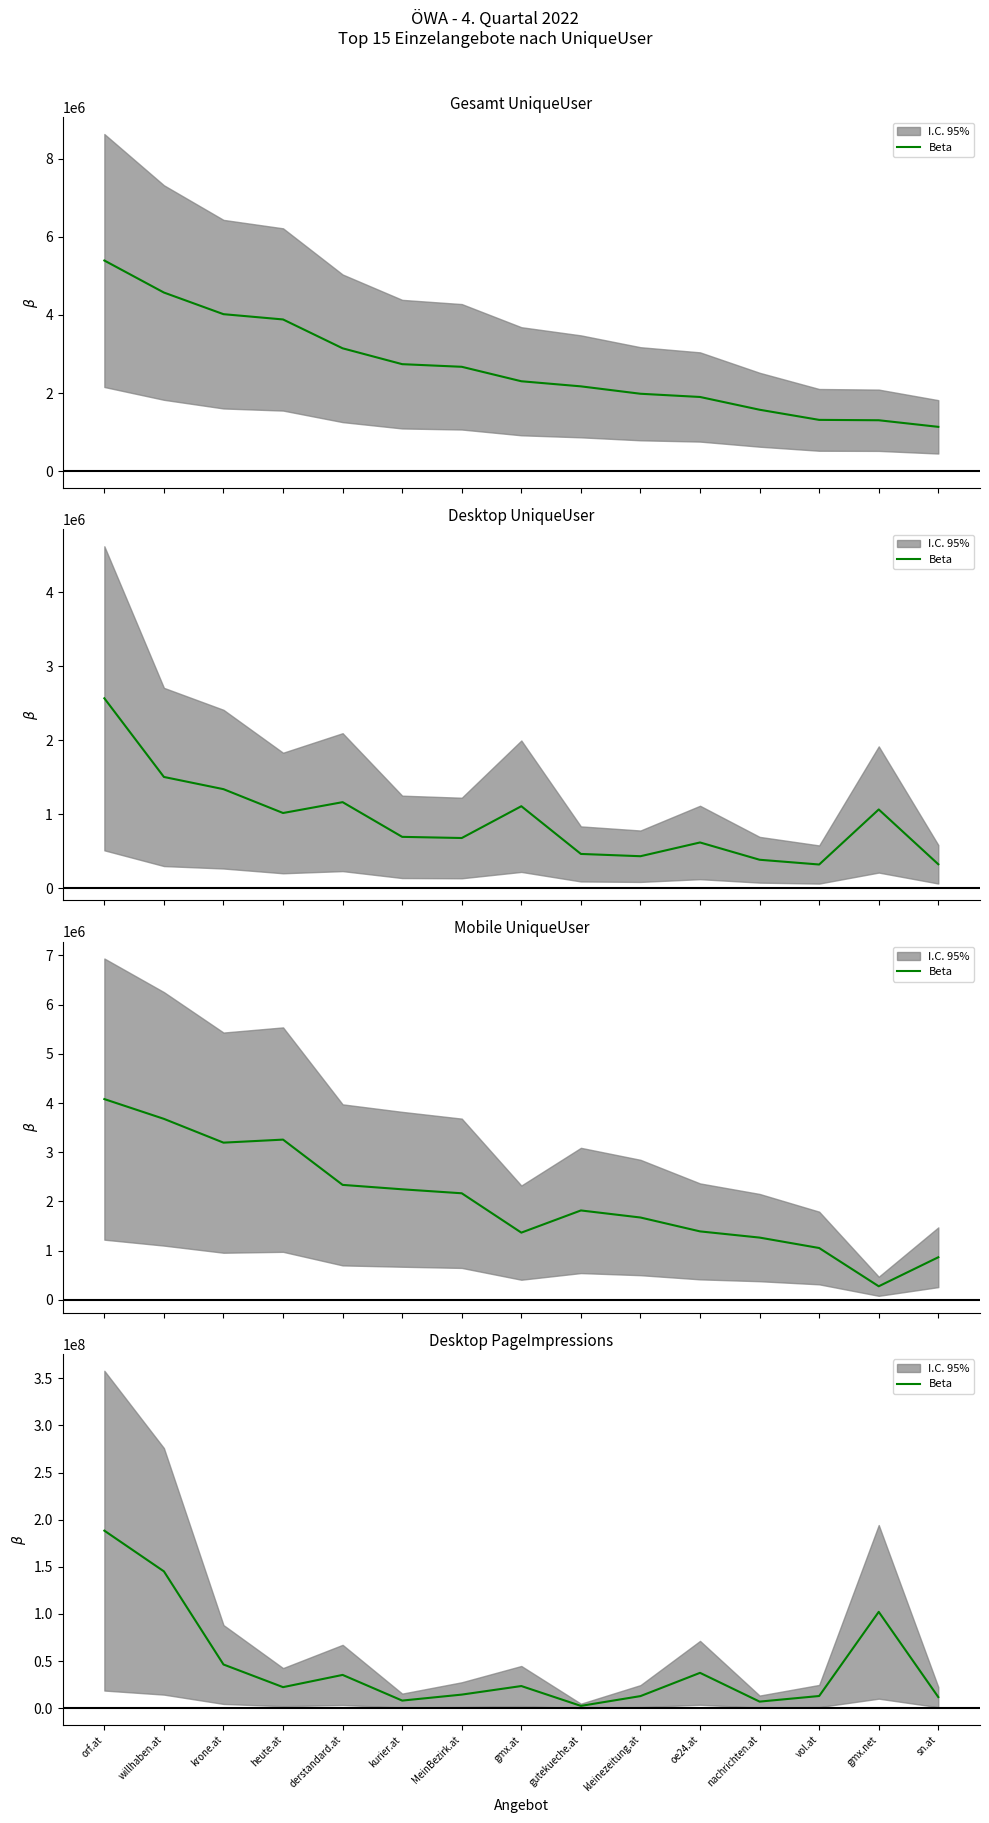

Between kleinezeitung.at and kurier.at, which is larger?

kleinezeitung.at